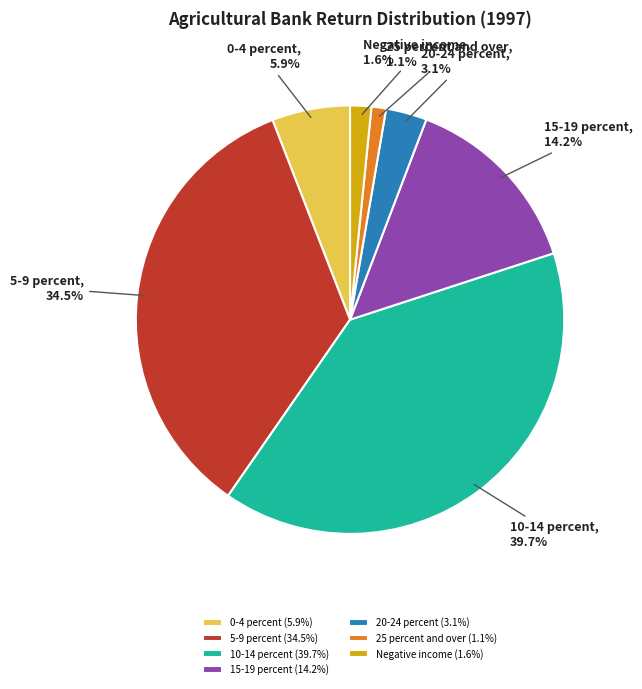

What portion of the pie excludes 5-9 percent?

65.5%